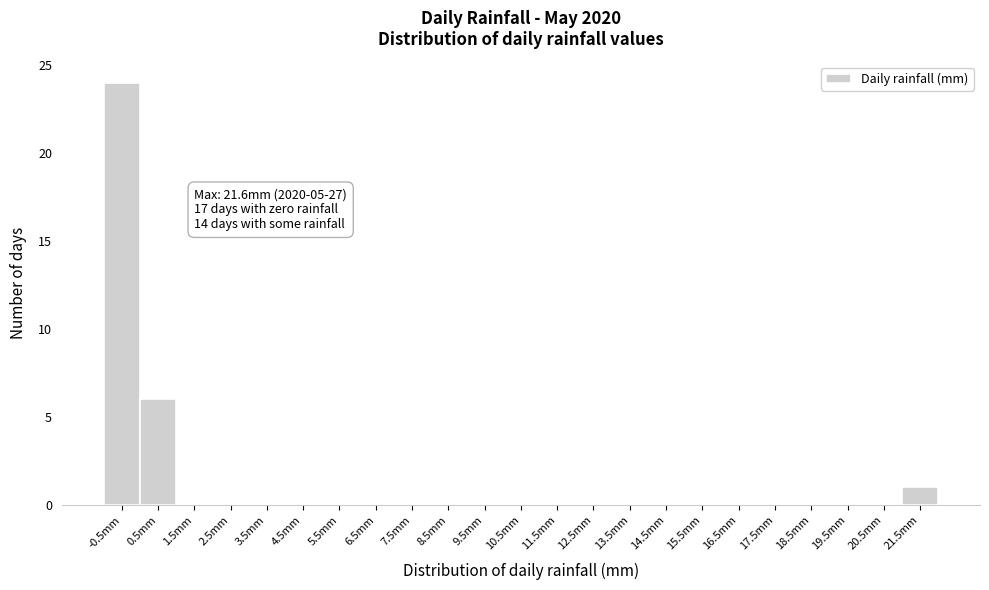

Reading left to right, list all the values displayed in this chart.

-0.5mm=24	0.5mm=6	1.5mm=0	2.5mm=0	3.5mm=0	4.5mm=0	5.5mm=0	6.5mm=0	7.5mm=0	8.5mm=0	9.5mm=0	10.5mm=0	11.5mm=0	12.5mm=0	13.5mm=0	14.5mm=0	15.5mm=0	16.5mm=0	17.5mm=0	18.5mm=0	19.5mm=0	20.5mm=0	21.5mm=1